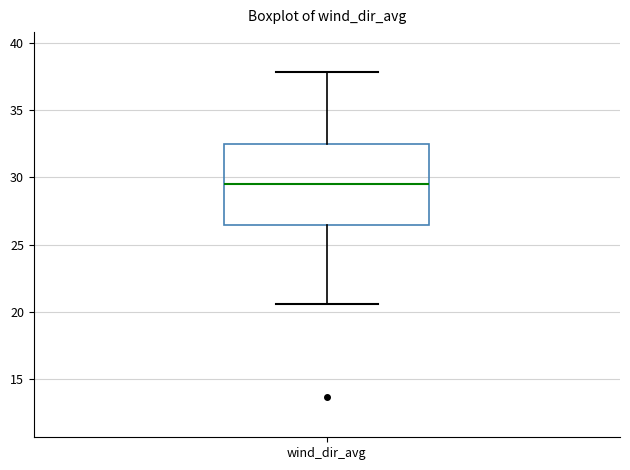

Read this box plot against the y-axis: the position of the median line, the range covered by the box, and the ends of both whiskers. The values are not printed on the chart, so give them approximately, as read against the axis.

median 29.5, box 26.5 to 32.5, whiskers 20.5 to 38.0